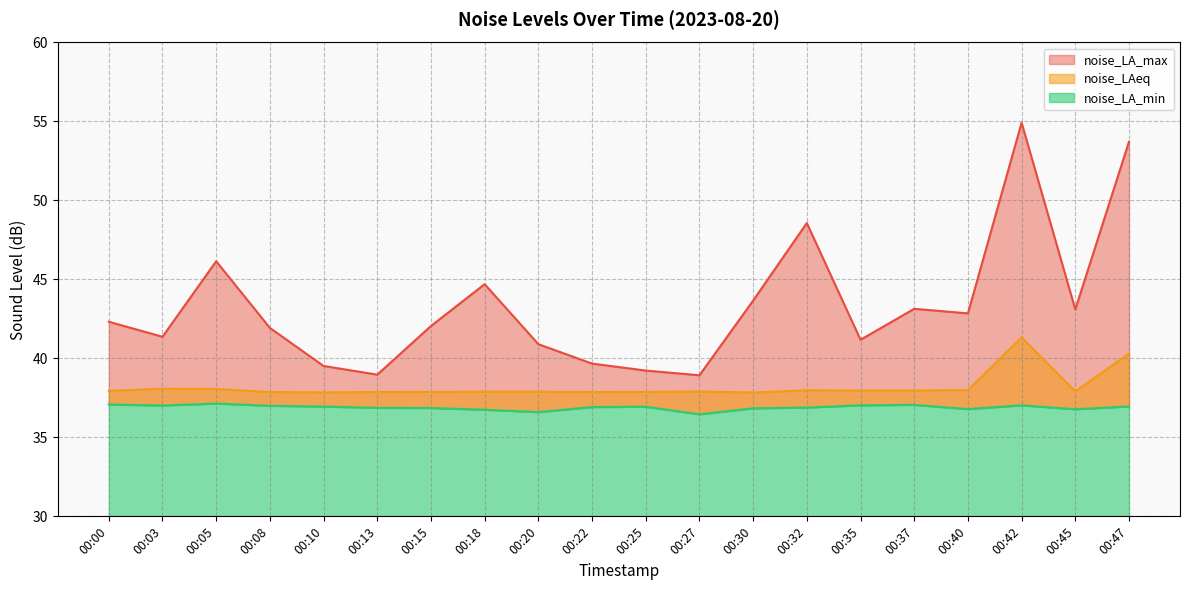

True or false: noise_LA_min has a value of 36.8 at 00:40.

True